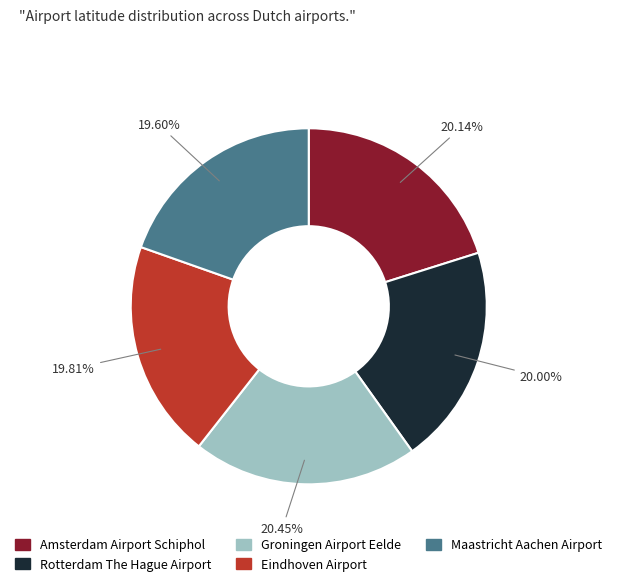

Does any single category account for the majority?

No